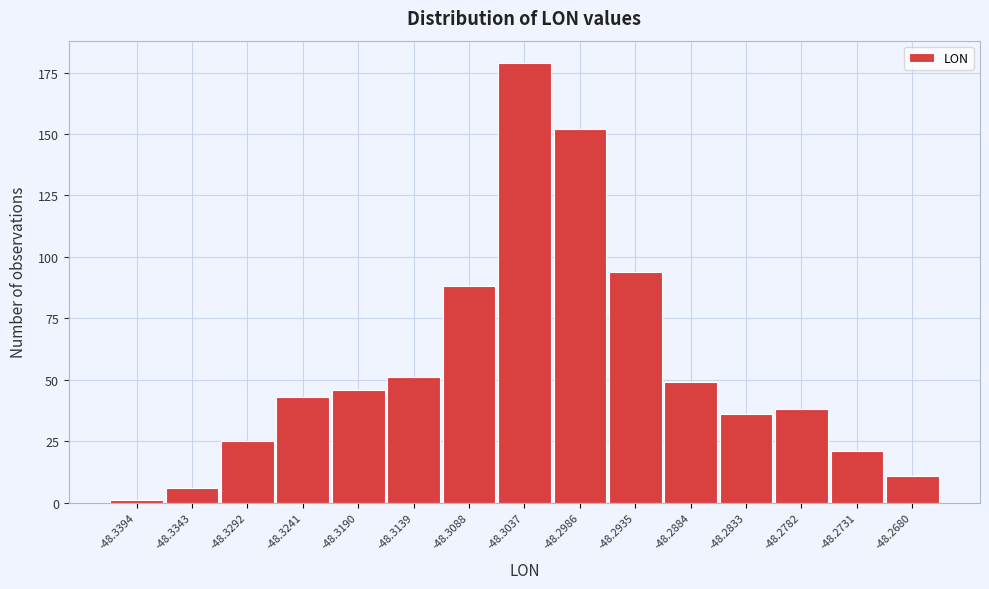

Reading right to left, transcribe all the data shown in this chart.

11	21	38	36	49	94	152	179	88	51	46	43	25	6	1